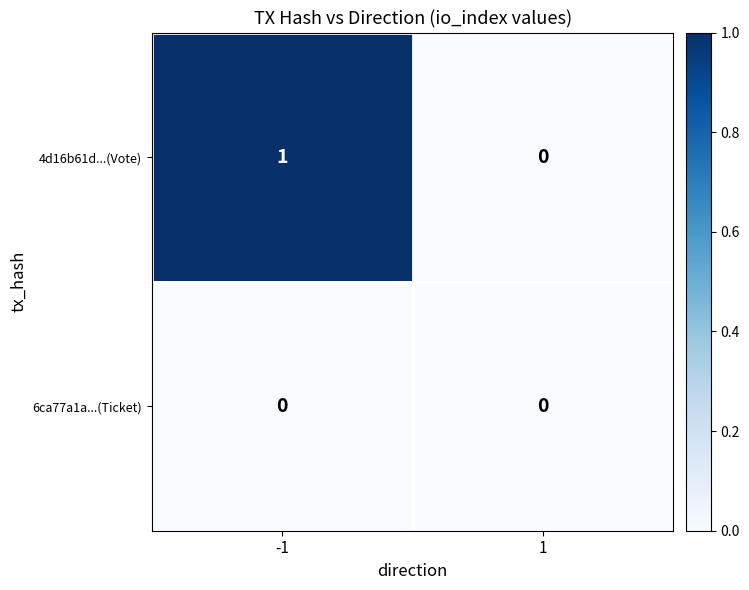

Which series has the largest total across all categories?

4d16b61d...(Vote)